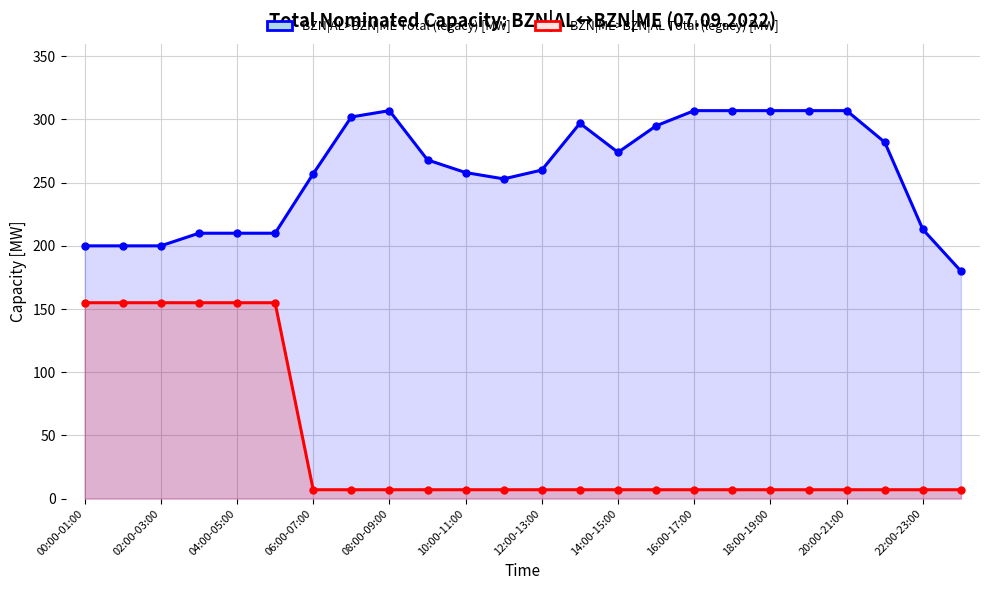

The value of BZN|ME>BZN|AL Total (legacy) [MW] at 04:00-05:00 is 277. True or false?

False